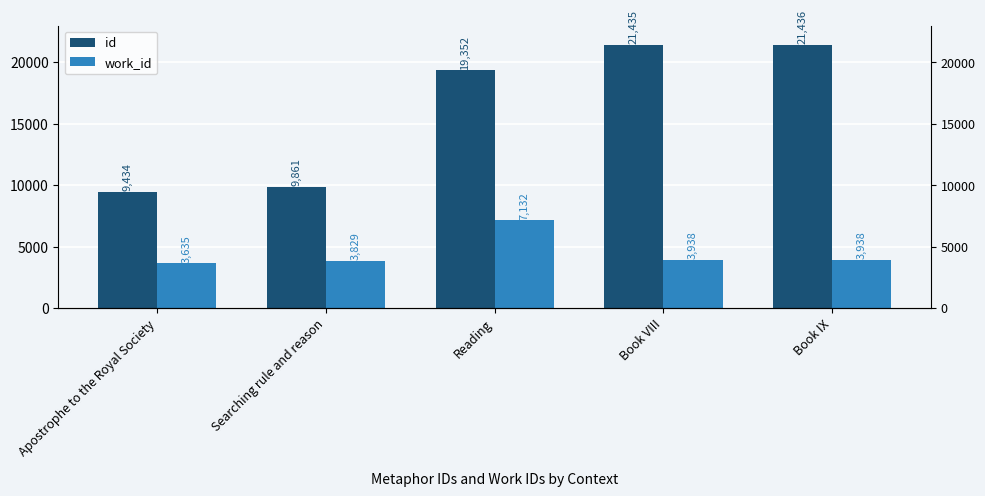

What is the smallest value displayed?

3635